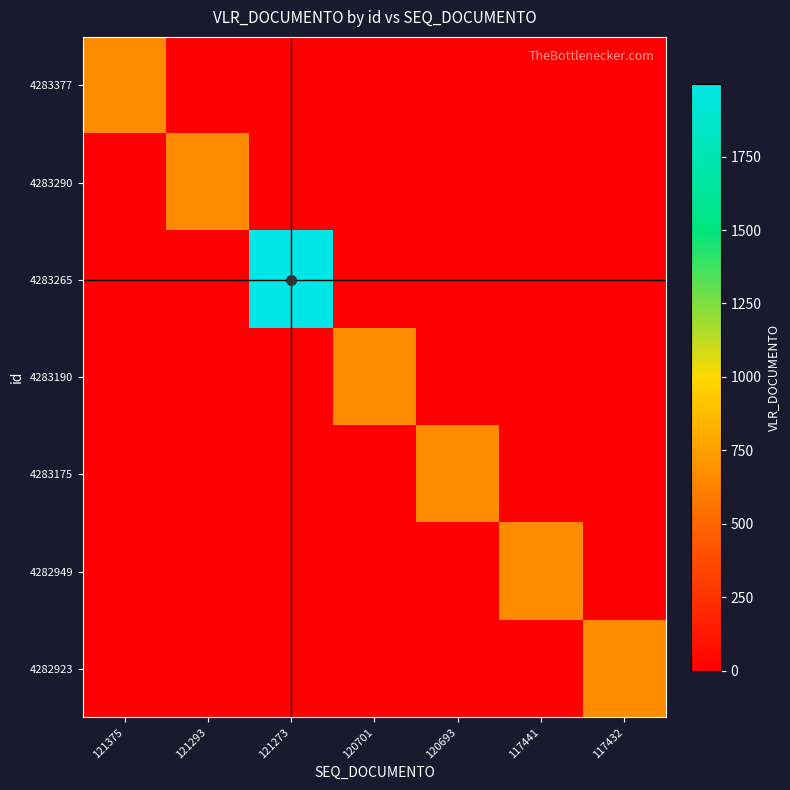

What is the total value across all series at 117432?

666.0